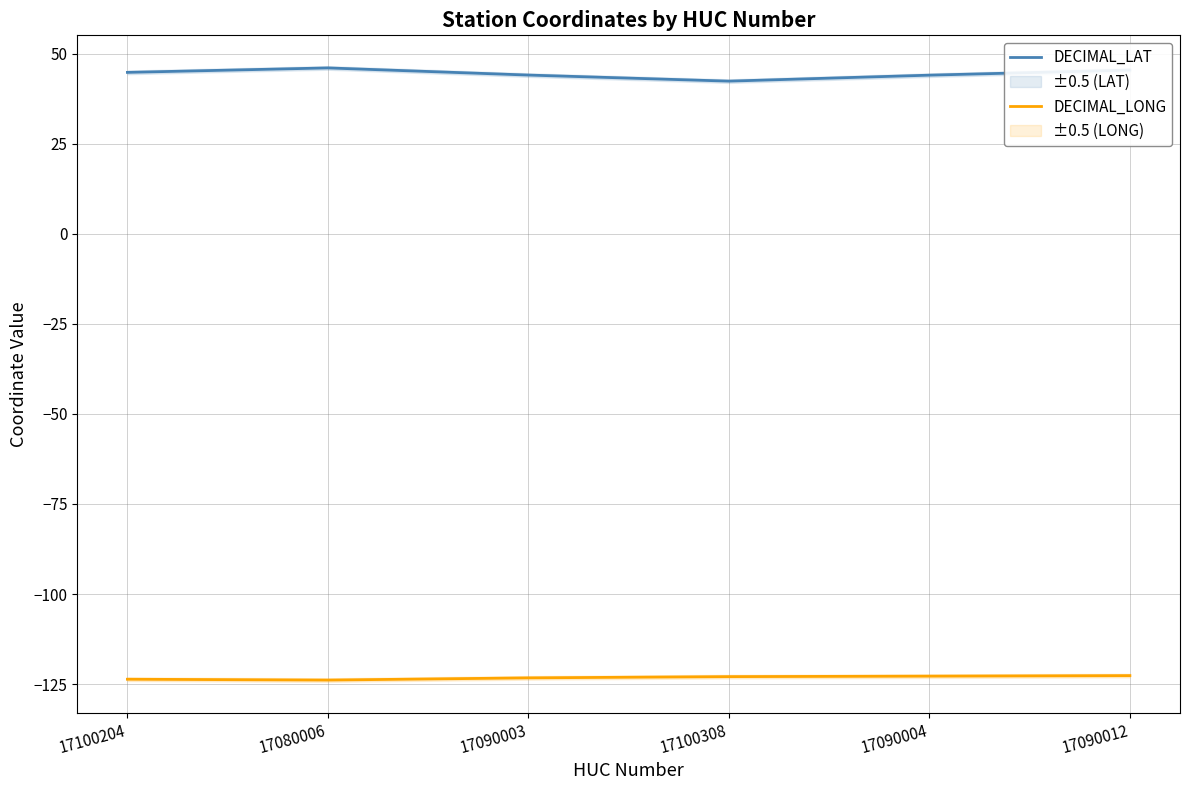

True or false: DECIMAL_LONG has a value of -123.9 at 17080006.

True